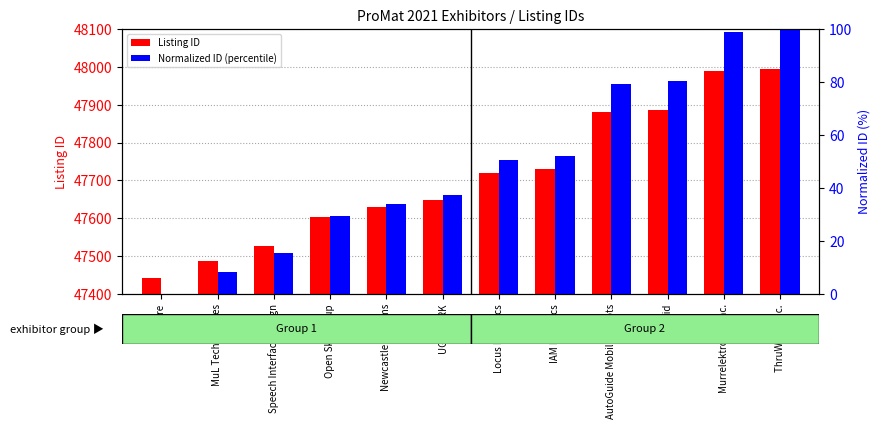

Does the chart contain any negative values?

No